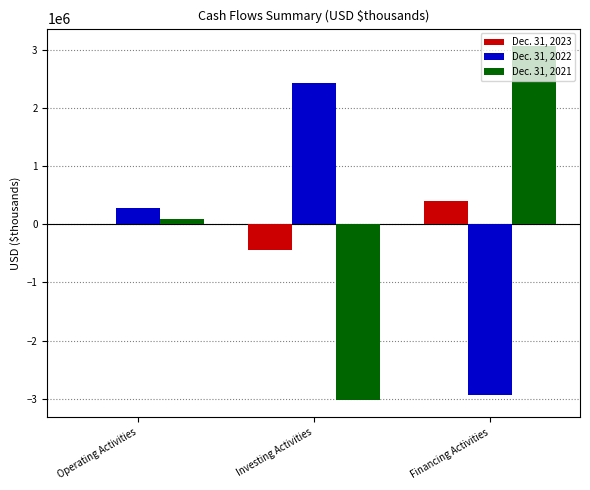

Are the bars grouped side by side (vs. stacked)?

Yes